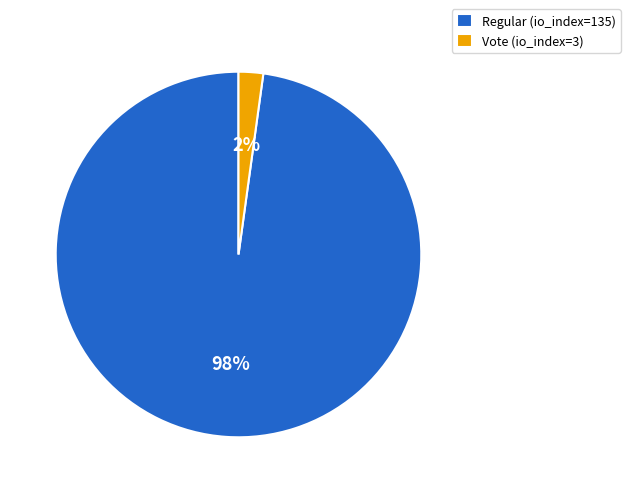

What percentage is the Regular (io_index=135) slice, to the nearest percent?

98%